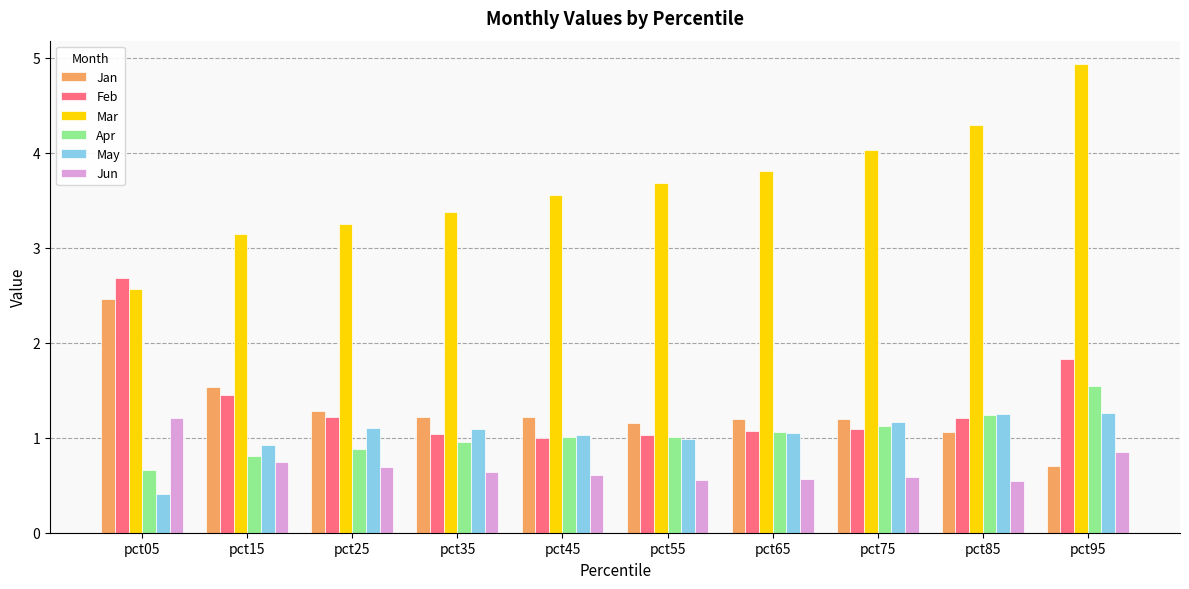

Does the chart contain any negative values?

No